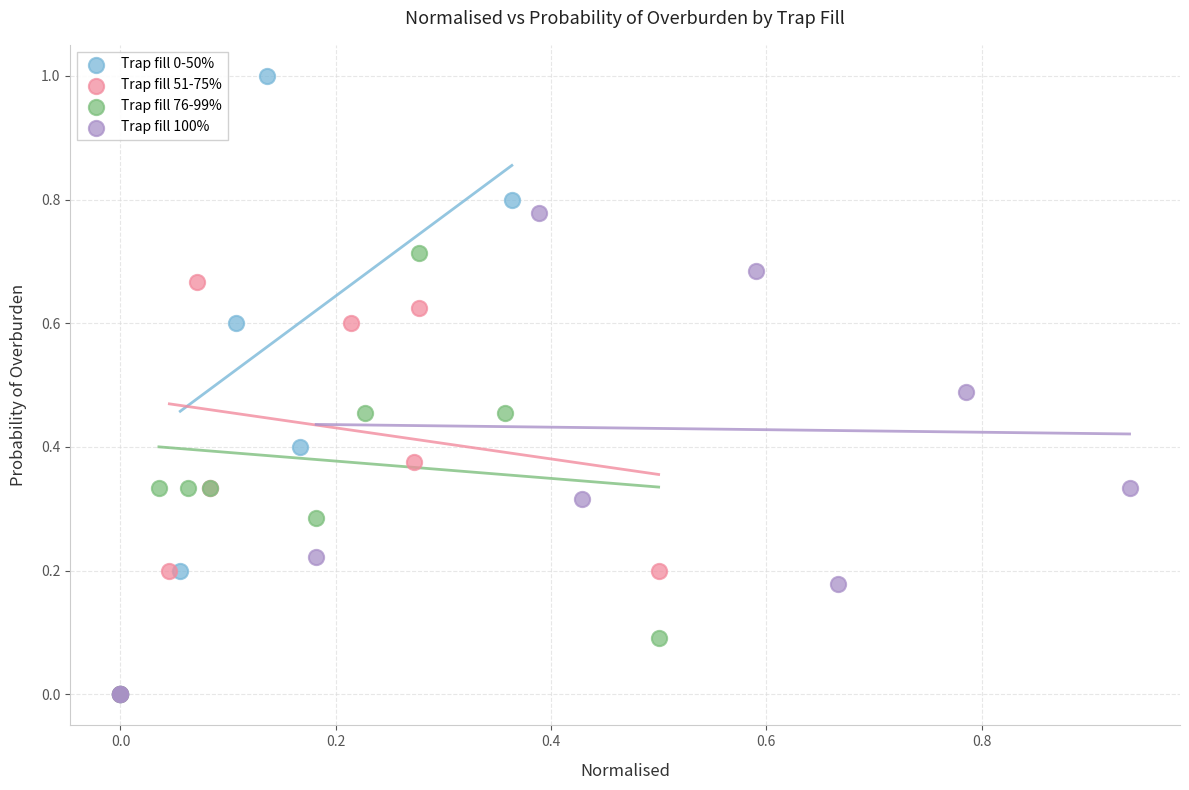

Which series reaches the maximum Y coordinate?

Trap fill 0-50%